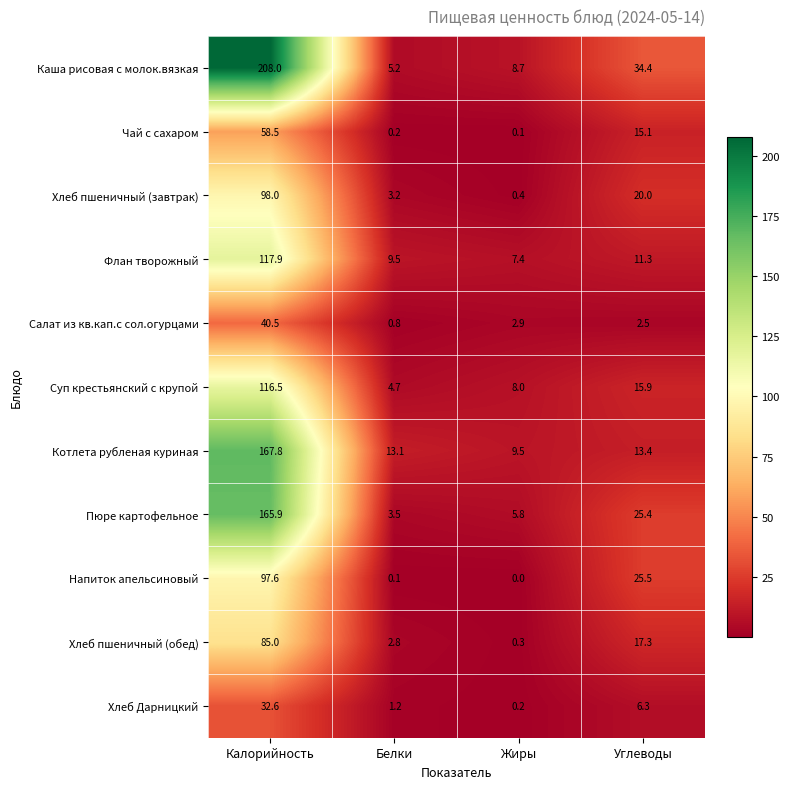

What is the maximum value shown in the chart?

208.0